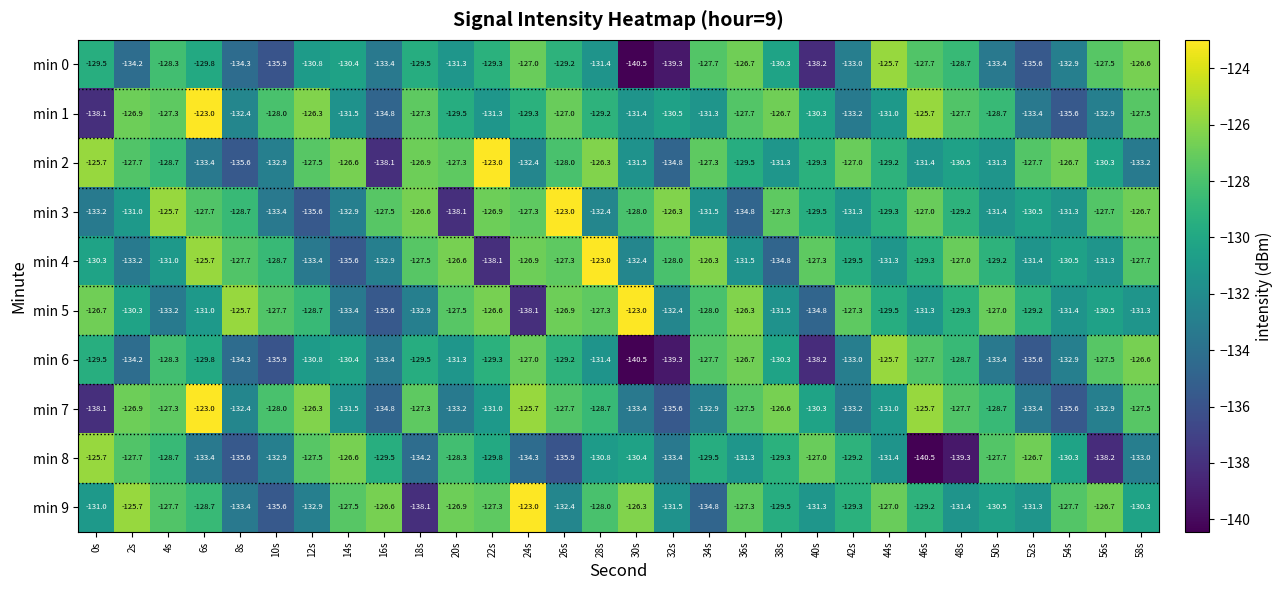

What is the average value of the min 6 series?

-131.3